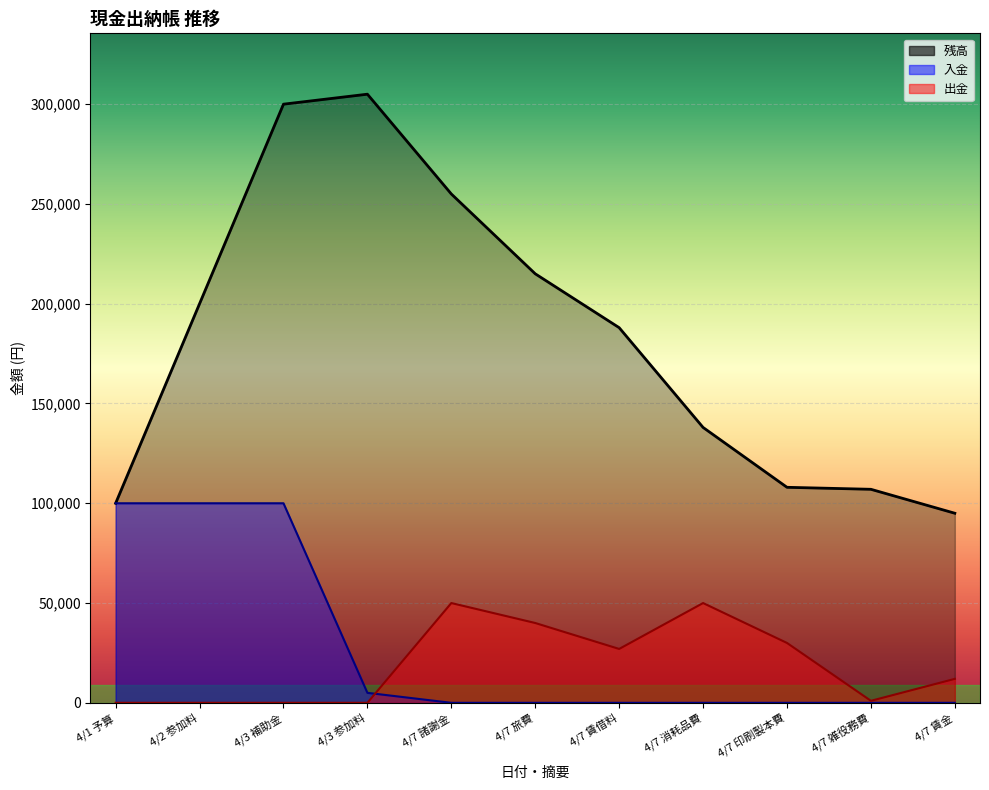

The value of 入金 at 4/7 賃借料 is 57782. True or false?

False